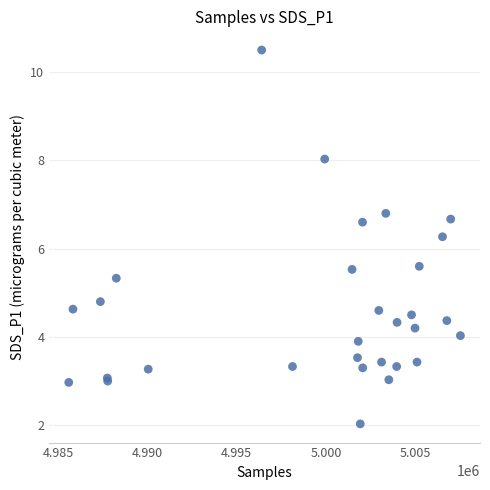

What Y value in the scatter plot is closest to 6?

6.3